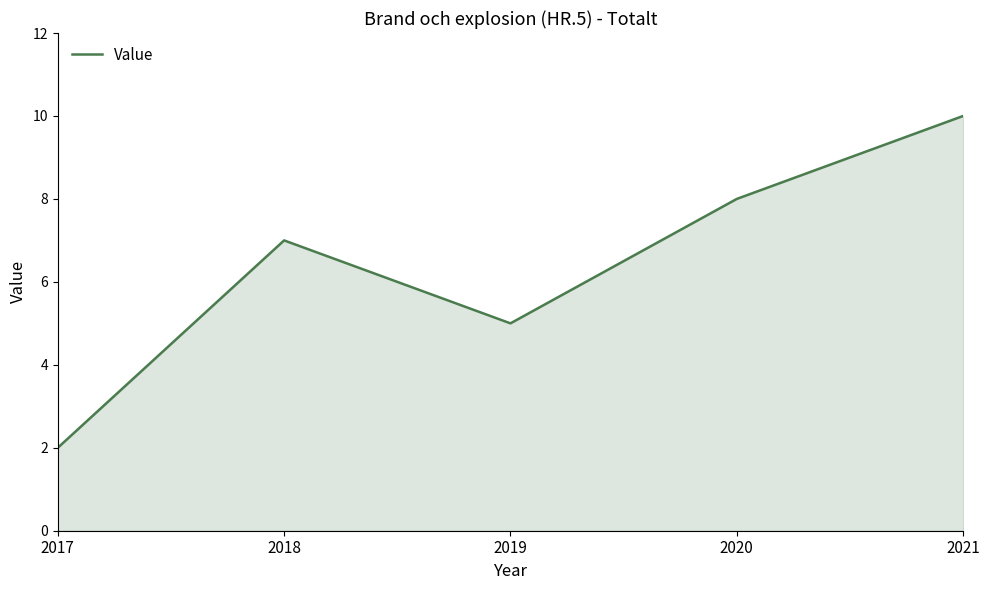

How many values are below 7?

2